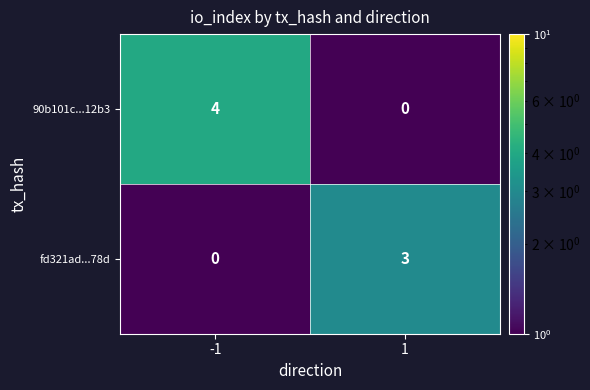

What is the difference between the highest and lowest values at 1?

3